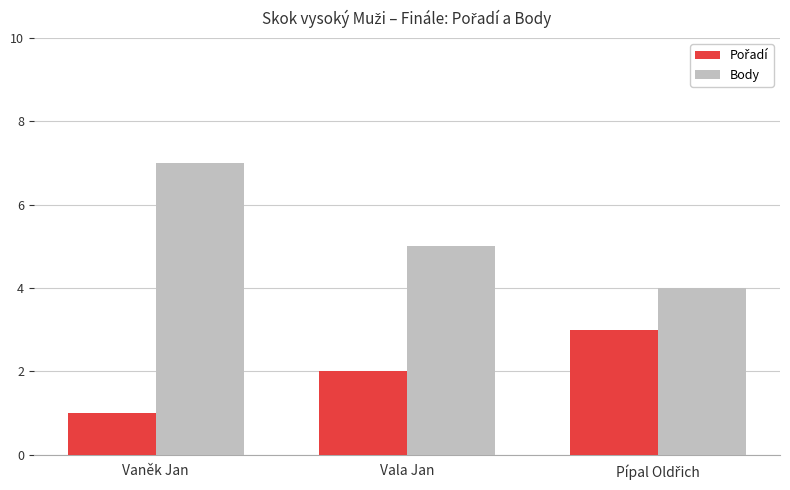

Which series has the largest total across all categories?

Body